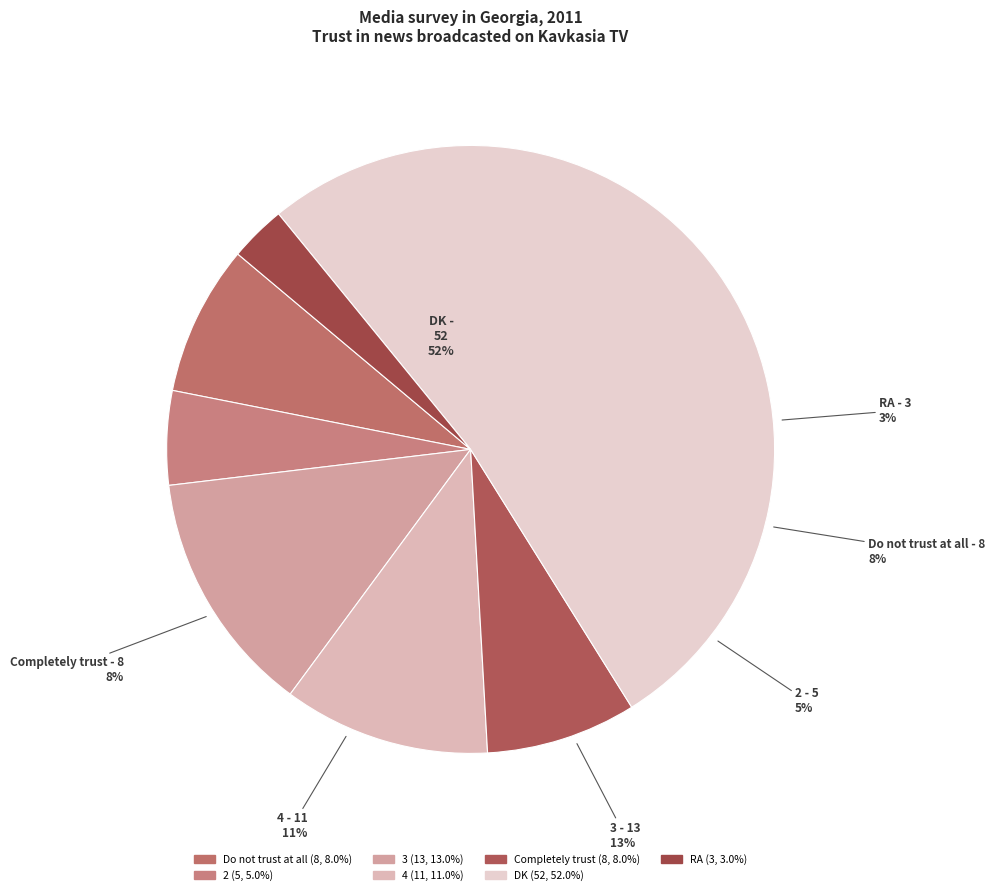

To the nearest percent, what is the difference between the 3 and DK slice percentages?

39%